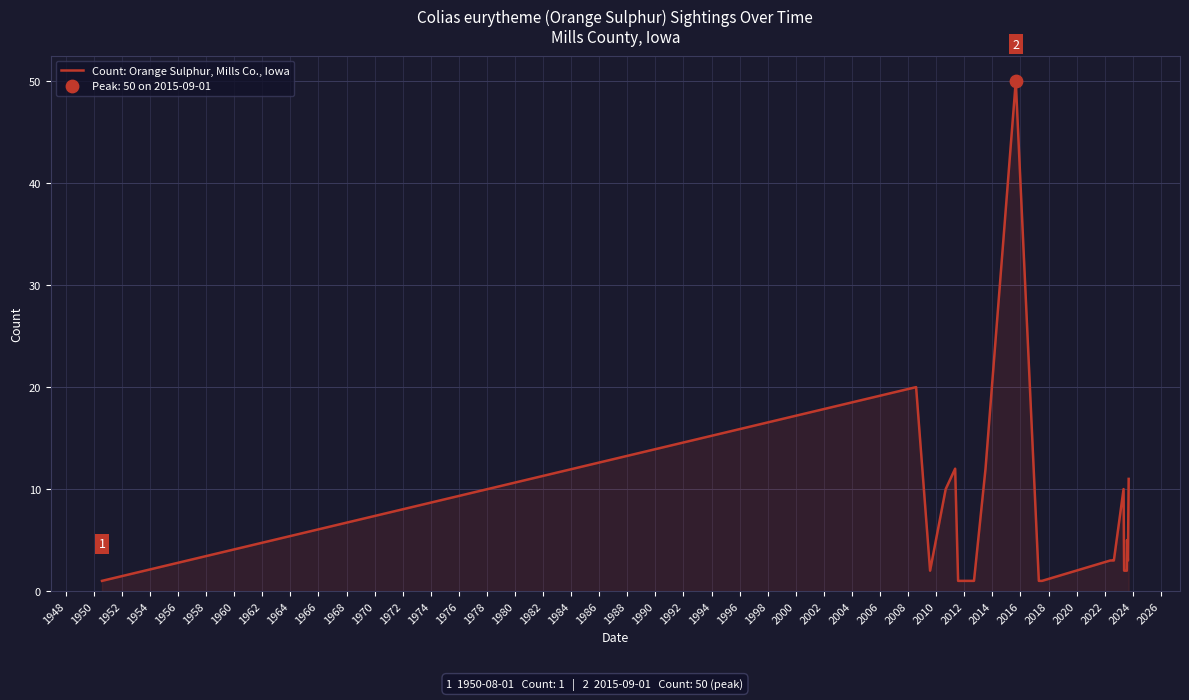

What is the greatest value displayed?

50